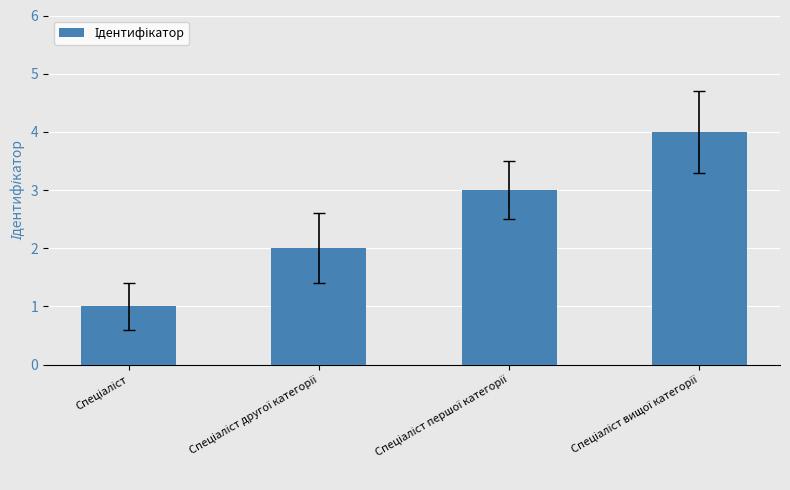

What is the greatest value displayed?

4